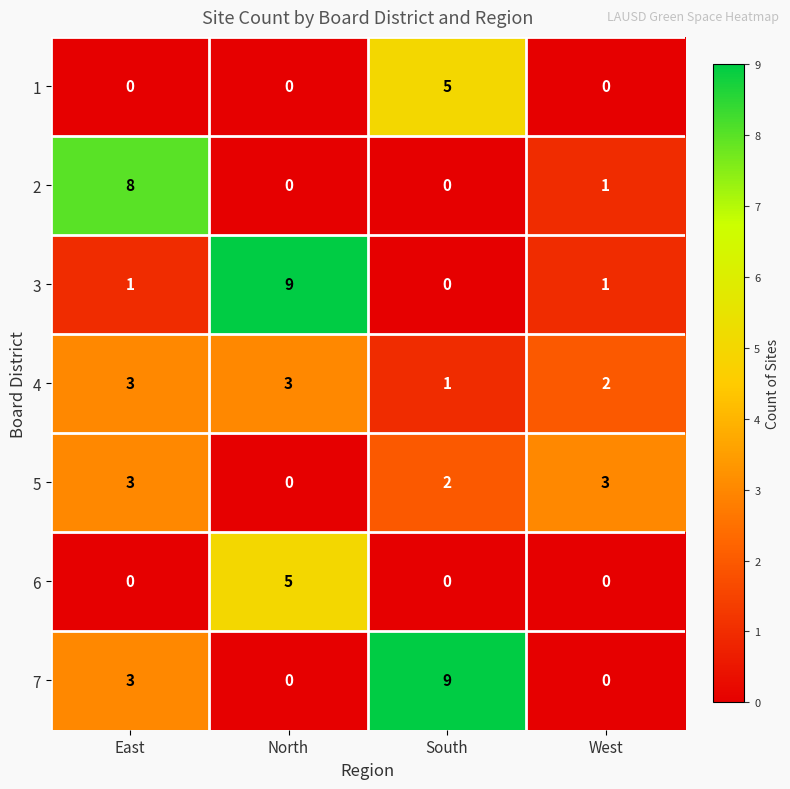

How many distinct data groups are displayed?

7